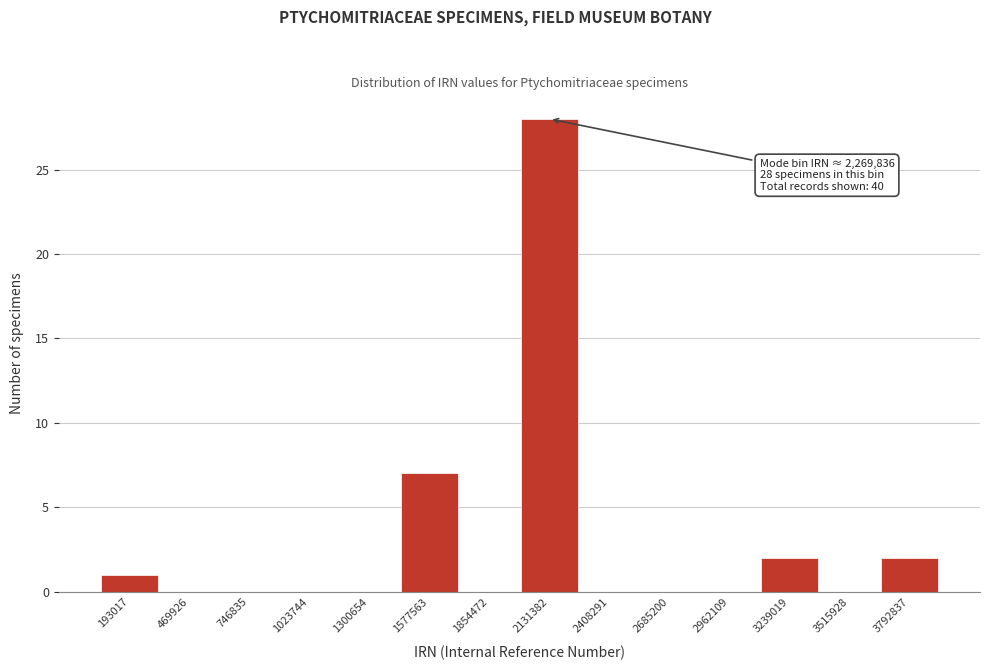

Reading left to right, extract all data points from this chart.

193017=1	469926=0	746835=0	1023744=0	1300654=0	1577563=7	1854472=0	2131382=28	2408291=0	2685200=0	2962109=0	3239019=2	3515928=0	3792837=2